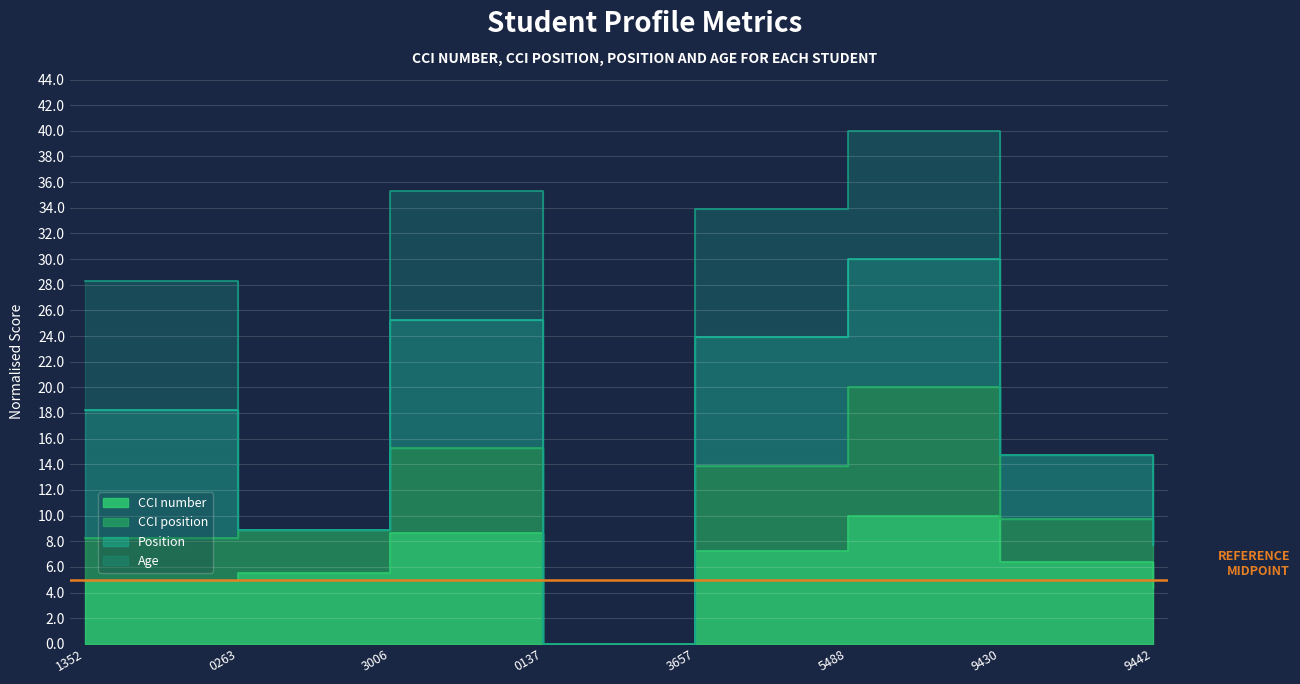

How many interior local valleys does the CCI number series have?

1